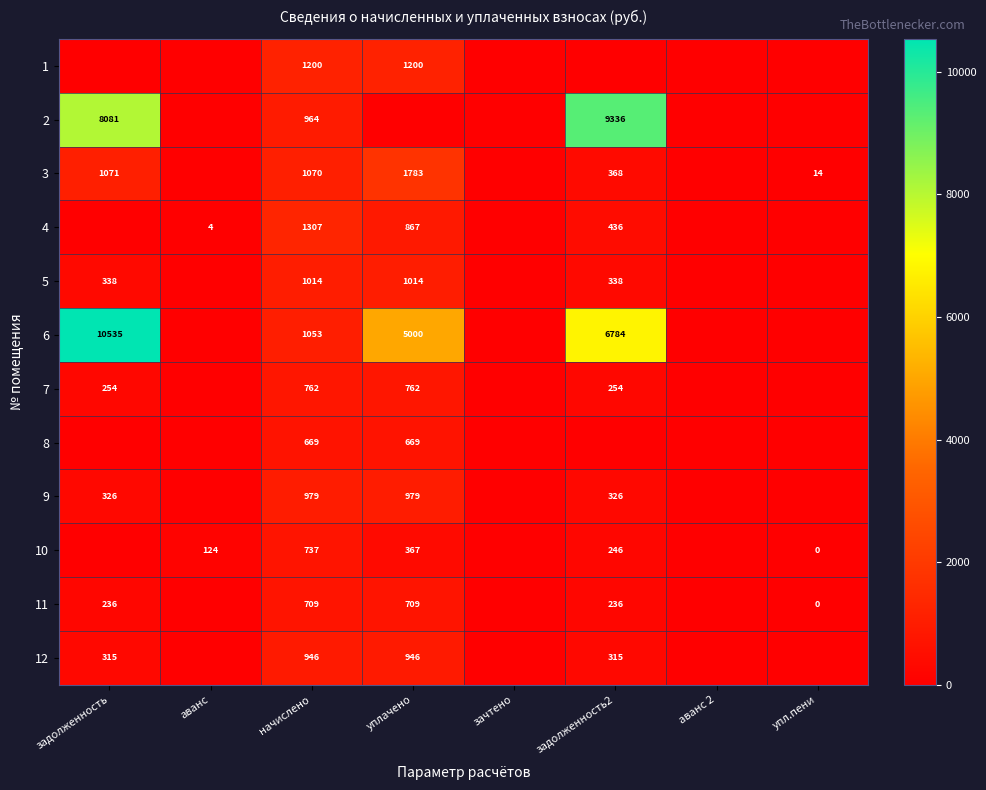

What is the difference between the 10 values at задолженность2 and аванс?

122